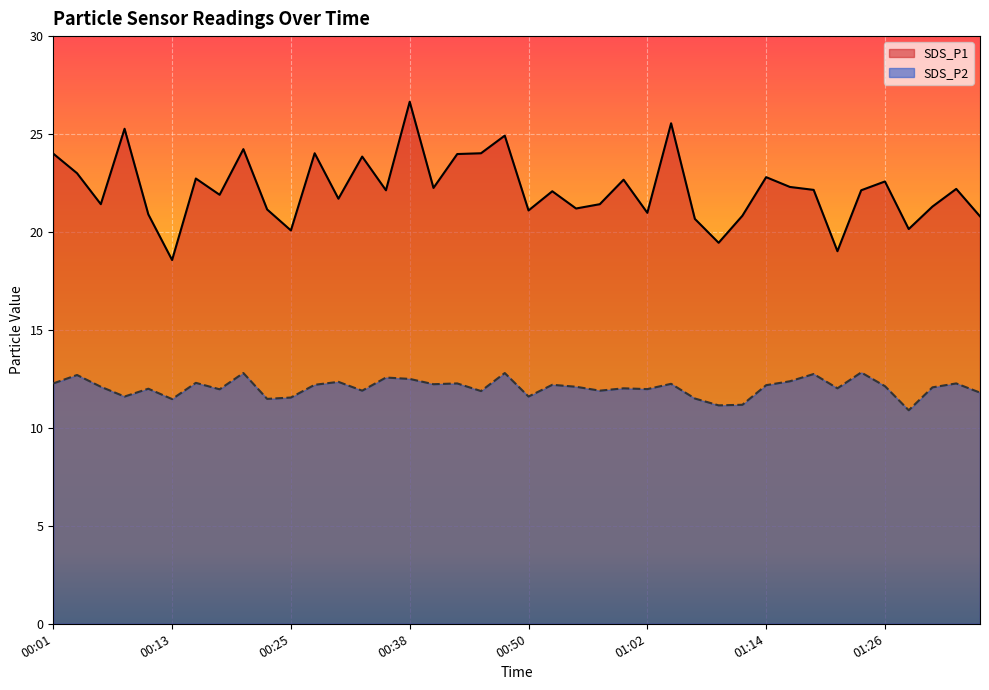

What is the approximate value of SDS_P1 at 00:57?

21.4